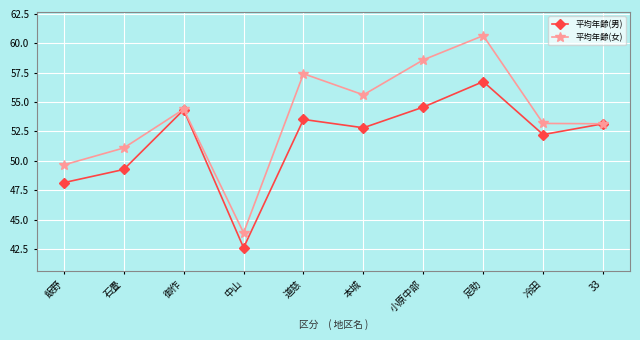

What is the lowest value of the 平均年齢(女) series?

43.9